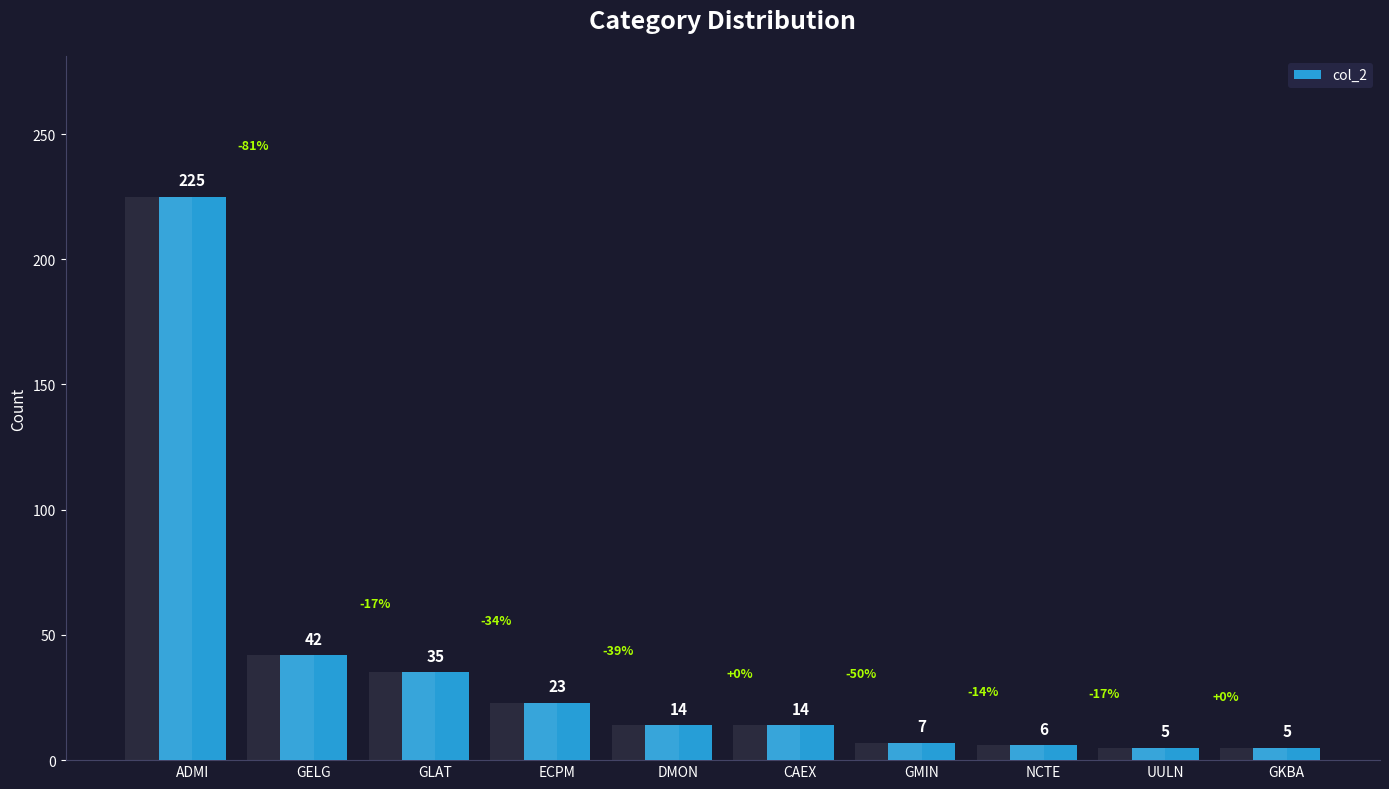

Reading left to right, what are all the values shown in this chart?

225	42	35	23	14	14	7	6	5	5